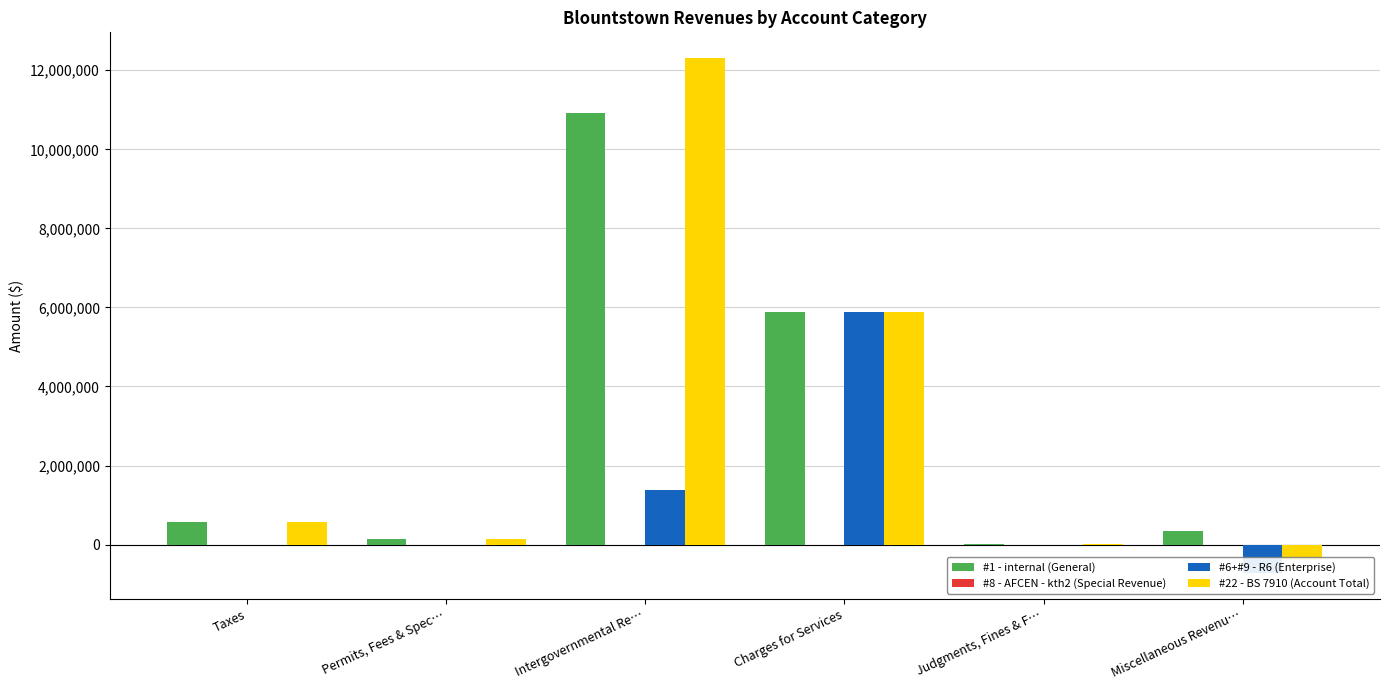

List the series in order of their peak value, highest first.

#22 - BS 7910 (Account Total), #1 - internal (General), #6+#9 - R6 (Enterprise), #8 - AFCEN - kth2 (Special Revenue)